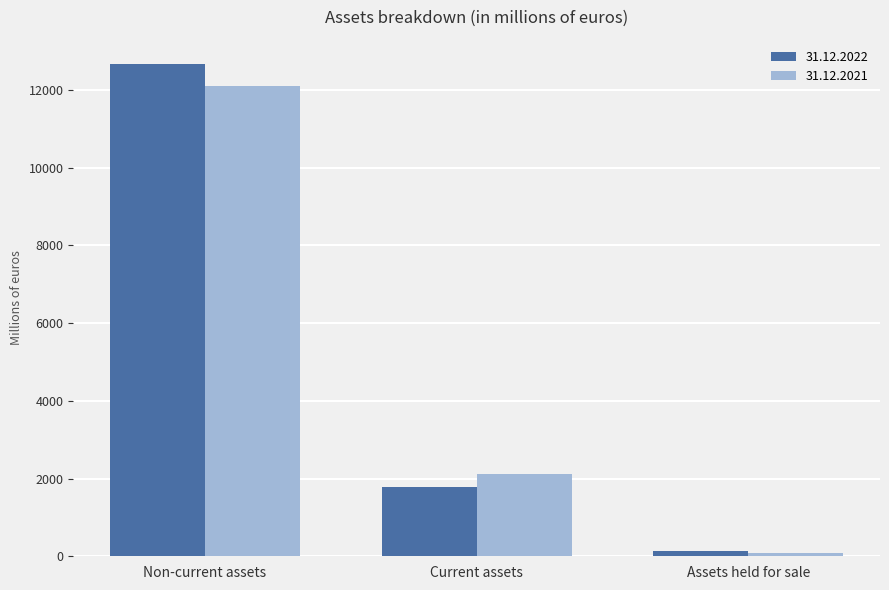

Rank the categories by 31.12.2021 value from highest to lowest.

Non-current assets, Current assets, Assets held for sale